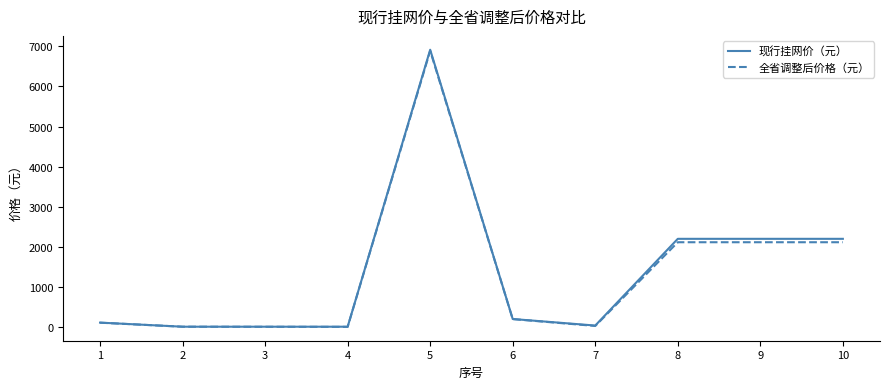

Which series has the widest spread of values?

现行挂网价（元）